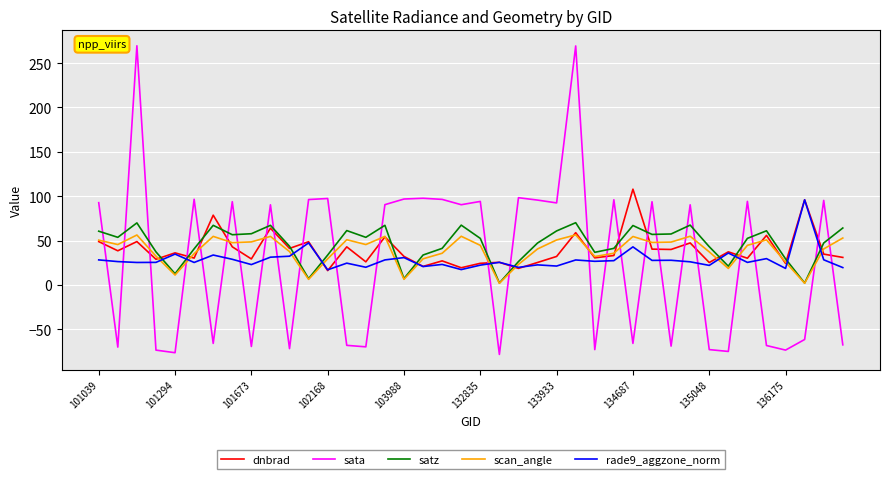

Which series has the widest spread of values?

sata